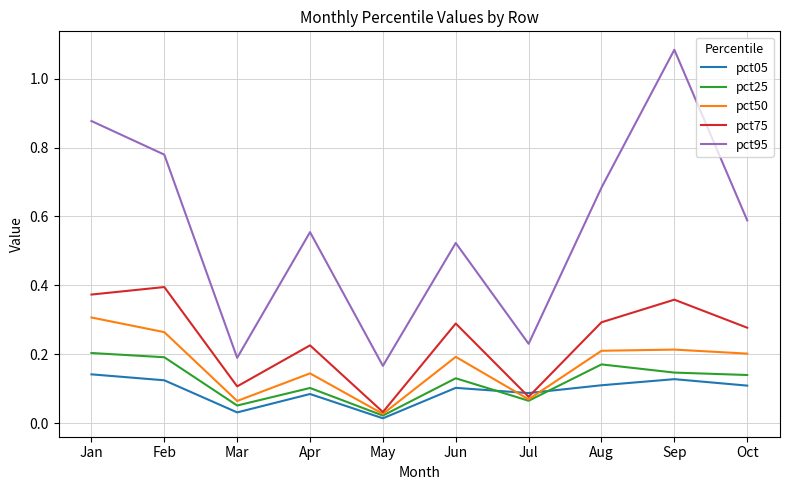

The value of pct50 at Feb is 0.3. True or false?

True